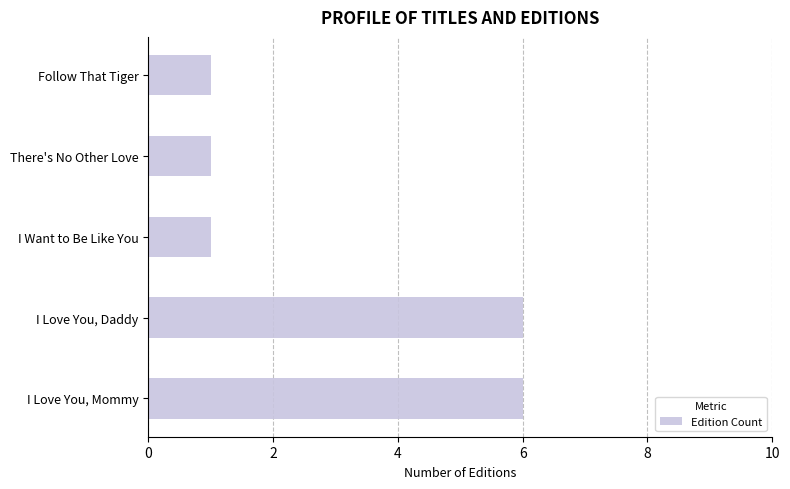

Does the chart contain stacked bars?

No